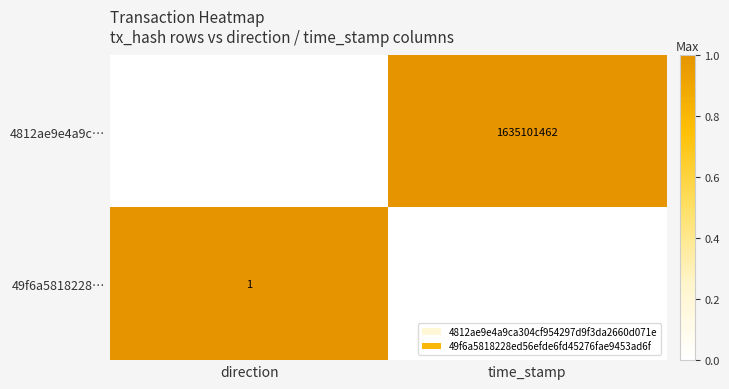

Reading left to right, list all the values displayed in this chart.

4812ae9e4a9c…: -1	1635101462
49f6a5818228…: 1	1635101327